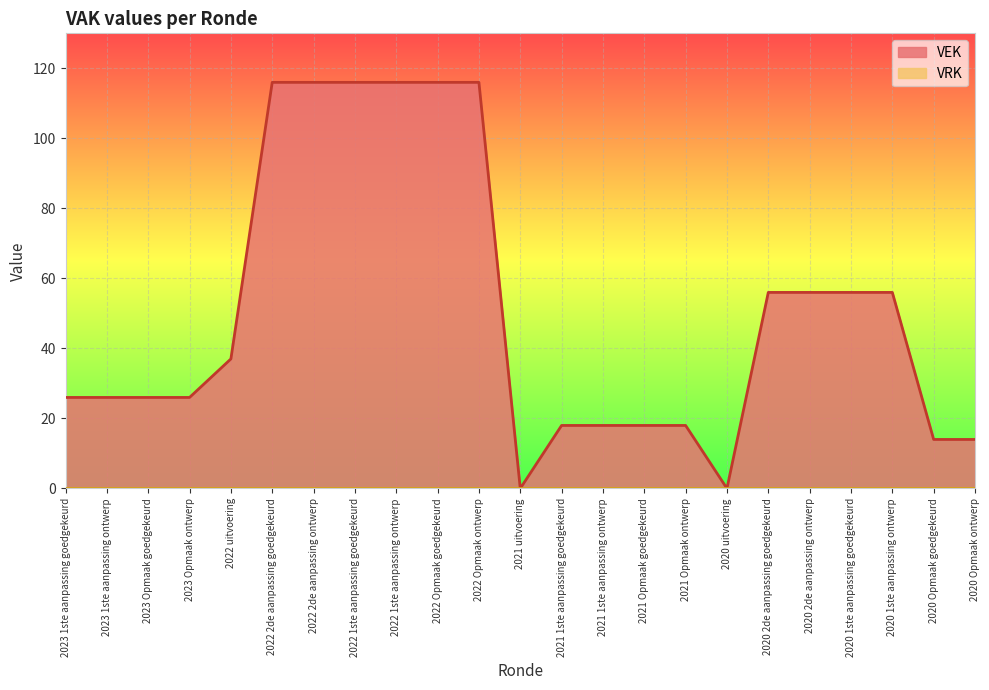

Rank the categories by value from lowest to highest.

2021 uitvoering, 2020 uitvoering, 2020 Opmaak goedgekeurd, 2020 Opmaak ontwerp, 2021 1ste aanpassing goedgekeurd, 2021 1ste aanpassing ontwerp, 2021 Opmaak goedgekeurd, 2021 Opmaak ontwerp, 2023 1ste aanpassing goedgekeurd, 2023 1ste aanpassing ontwerp, 2023 Opmaak goedgekeurd, 2023 Opmaak ontwerp, 2022 uitvoering, 2020 2de aanpassing goedgekeurd, 2020 2de aanpassing ontwerp, 2020 1ste aanpassing goedgekeurd, 2020 1ste aanpassing ontwerp, 2022 2de aanpassing goedgekeurd, 2022 2de aanpassing ontwerp, 2022 1ste aanpassing goedgekeurd, 2022 1ste aanpassing ontwerp, 2022 Opmaak goedgekeurd, 2022 Opmaak ontwerp